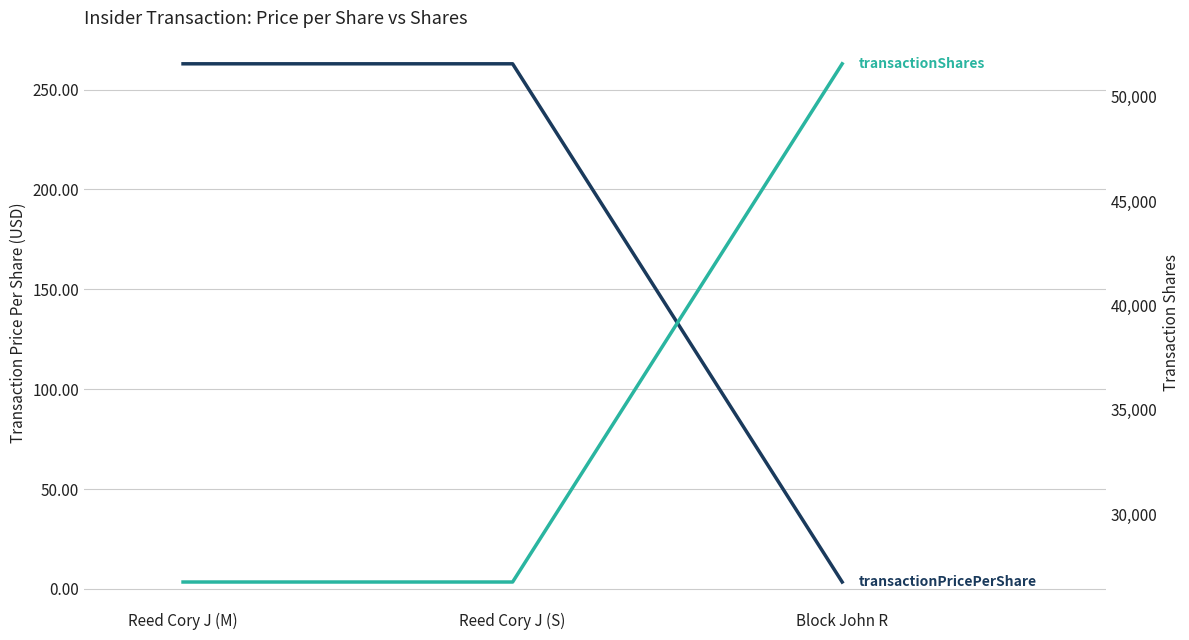

Which series changed the most between Reed Cory J (M) and Block John R?

transactionShares